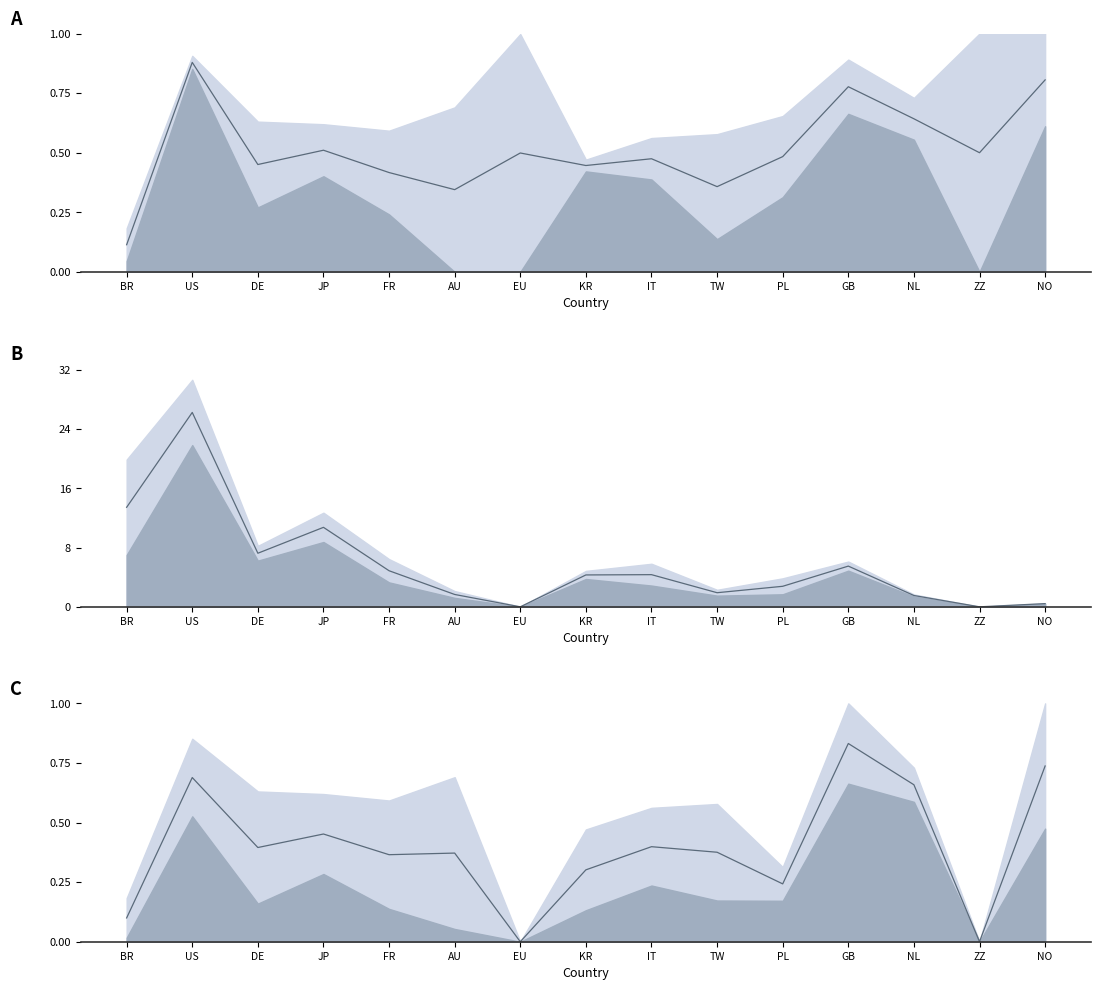

At which category does the chart reach its peak across all series?

GB